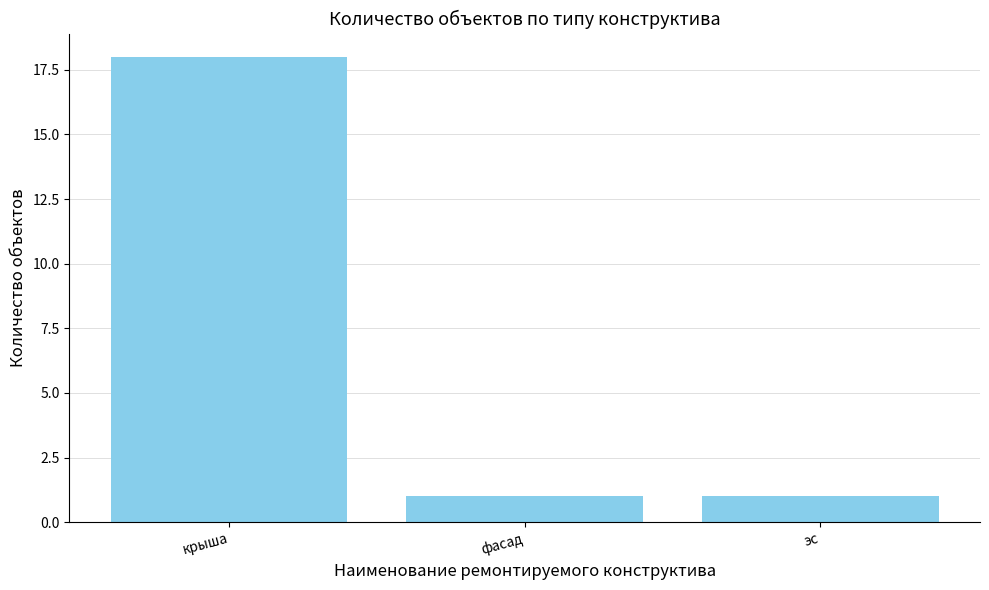

What is the minimum value shown in the chart?

1